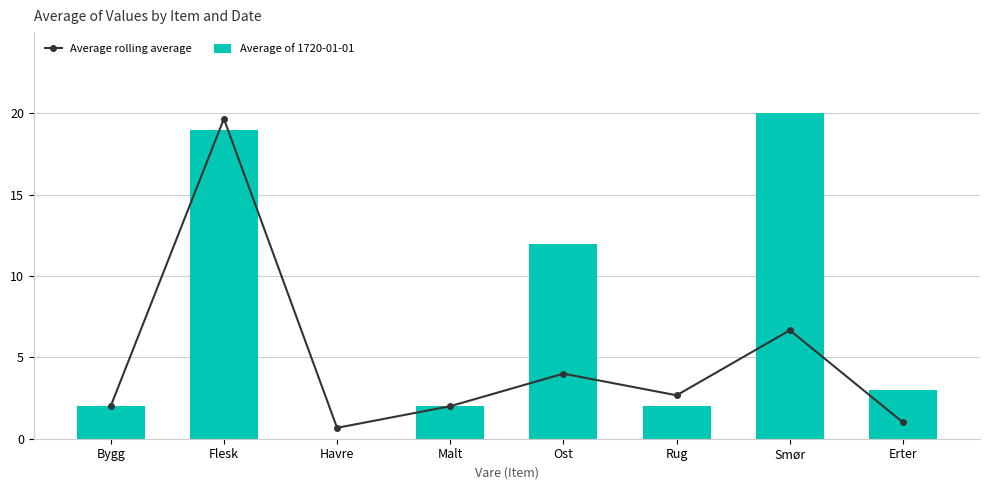

Which series has the largest total across all categories?

Average of 1720-01-01